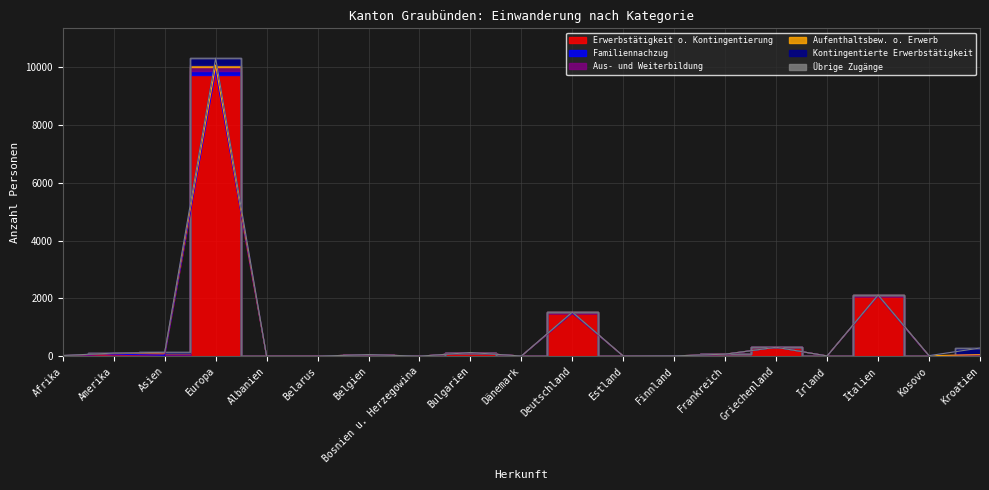

Which has a higher value, Irland or Kroatien?

Kroatien